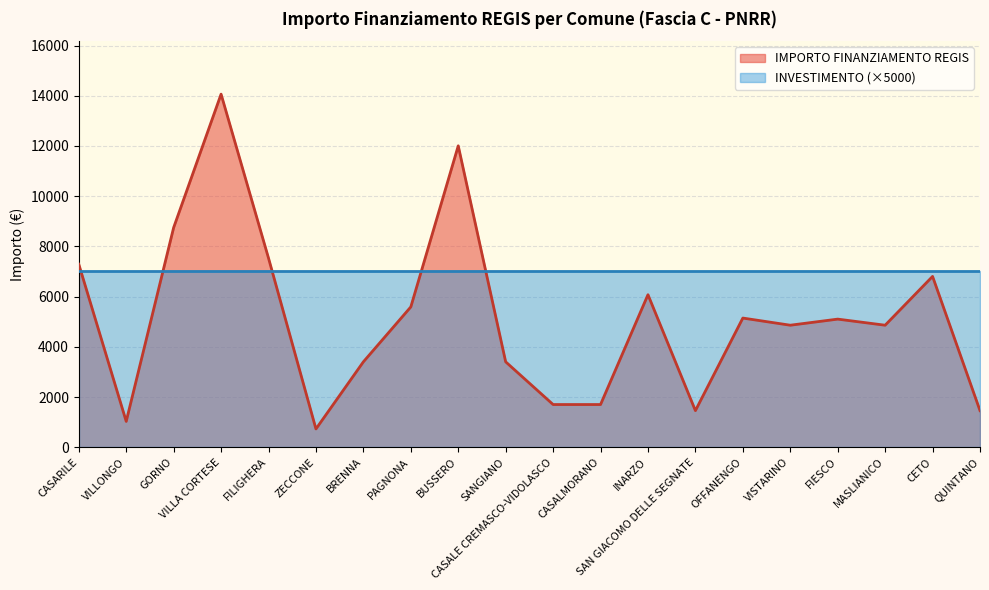

List the labels in order of value, largest first.

VILLA CORTESE, BUSSERO, GORNO, FILIGHERA, CASARILE, CETO, INARZO, PAGNONA, OFFANENGO, FIESCO, VISTARINO, MASLIANICO, BRENNA, SANGIANO, CASALE CREMASCO-VIDOLASCO, CASALMORANO, SAN GIACOMO DELLE SEGNATE, QUINTANO, VILLONGO, ZECCONE